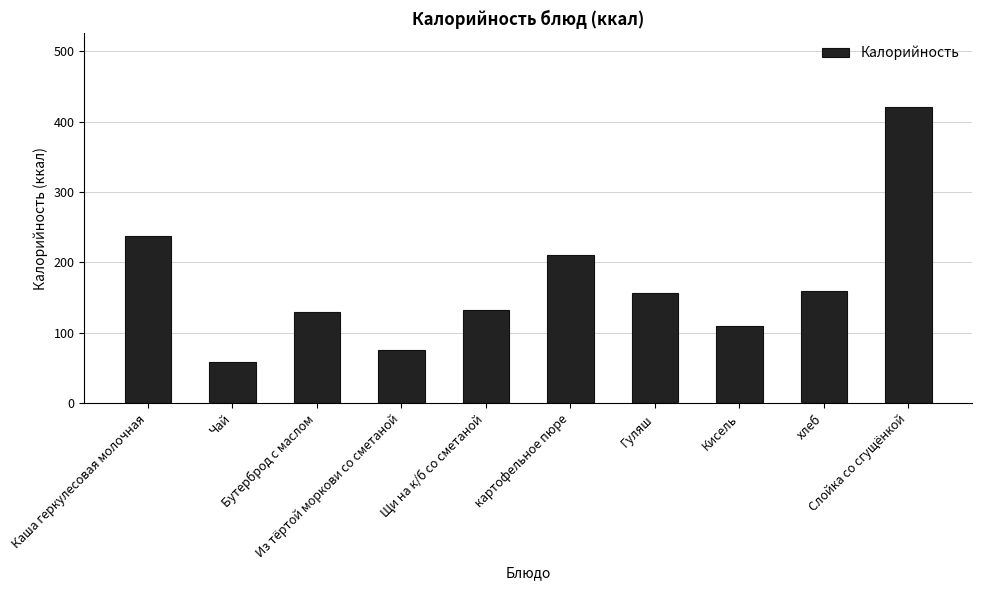

What is the difference between the values at картофельное пюре and Из тёртой моркови со сметаной?

134